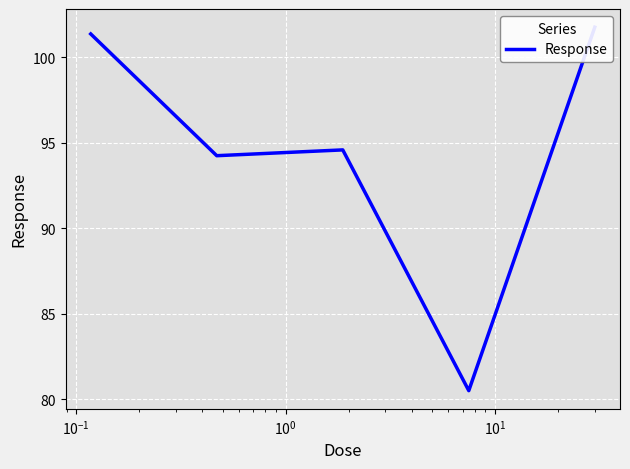

How many distinct data groups are displayed?

1